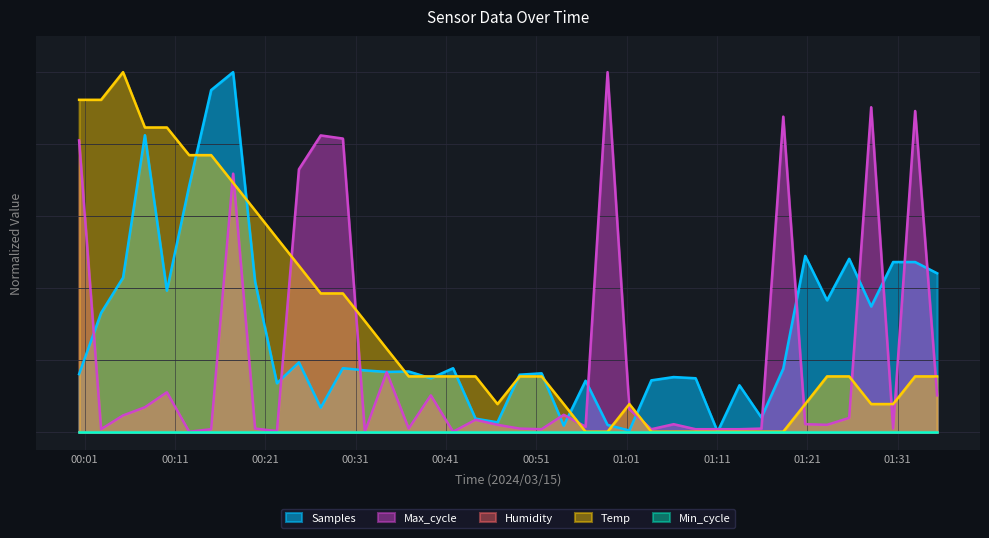

What is the average value of the Max_cycle series?

21.3